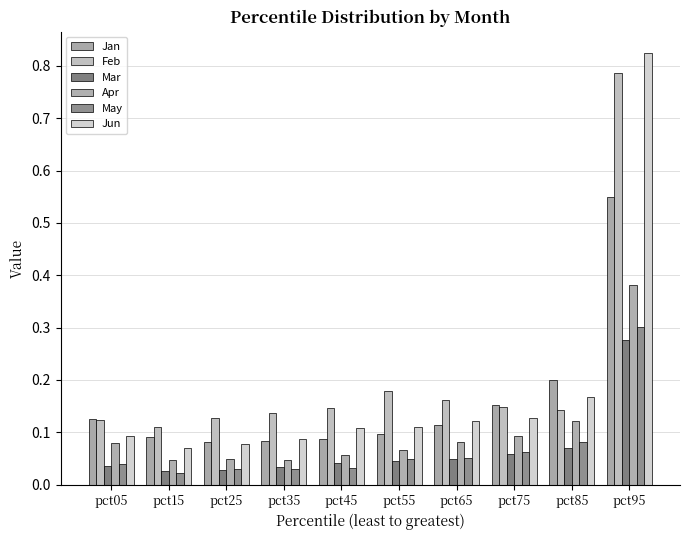

How many groups of bars are there?

10